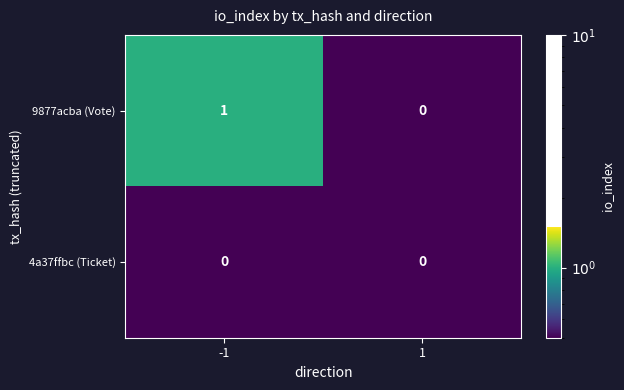

Which series has the widest spread of values?

9877acba (Vote)